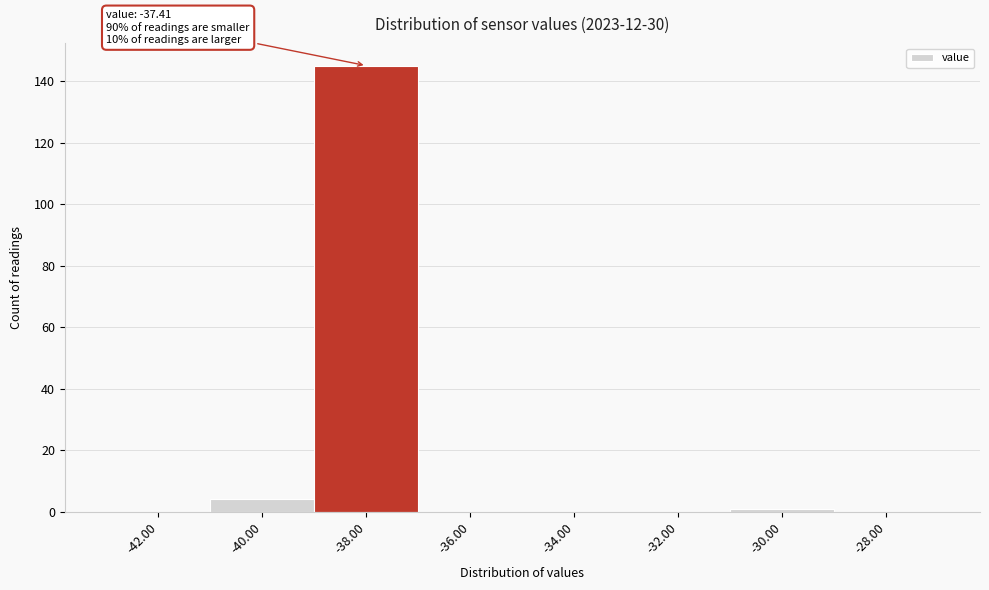

Reading right to left, what are all the values shown in this chart?

-28.00=0	-30.00=1	-32.00=0	-34.00=0	-36.00=0	-38.00=145	-40.00=4	-42.00=0